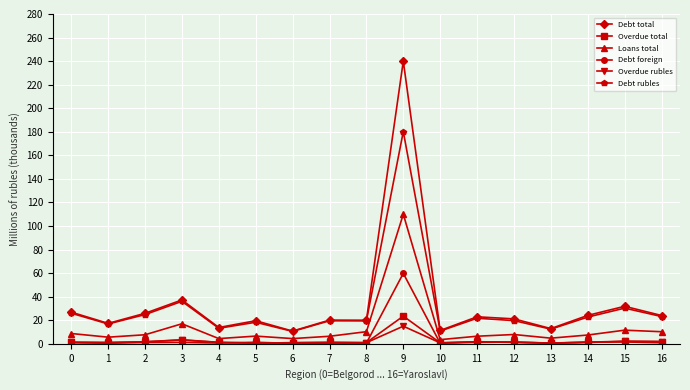

Does the chart have visible grid lines?

Yes